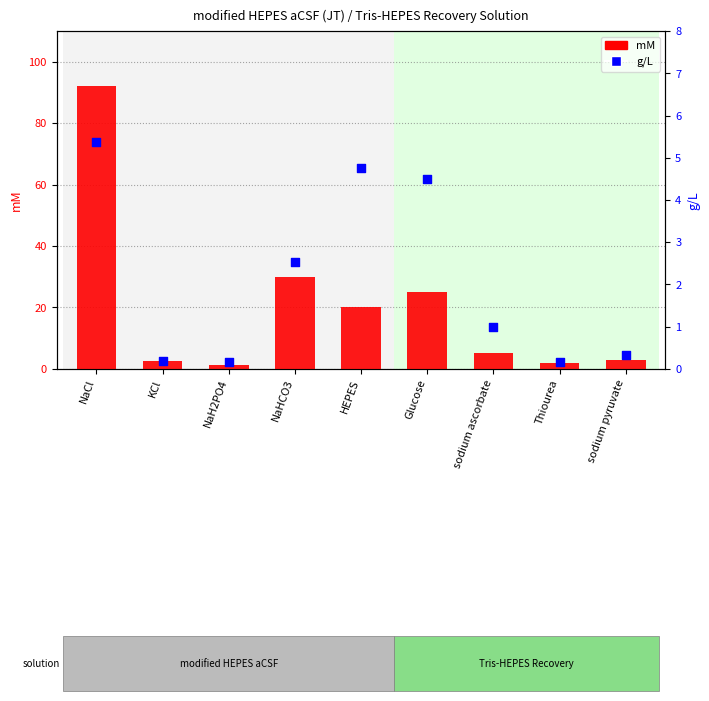

What are all the series names shown in the legend?

mM, g/L